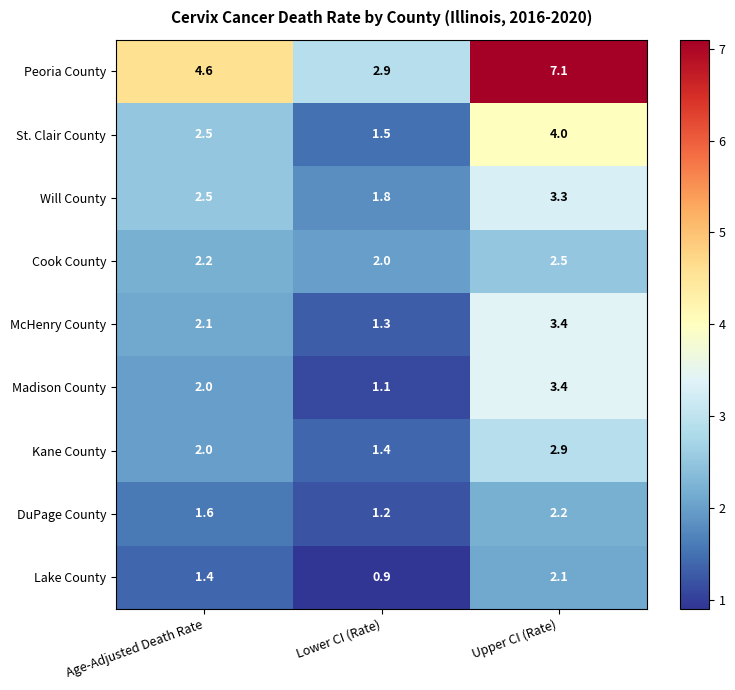

What is the difference between the maximum and minimum values in the St. Clair County series?

2.5